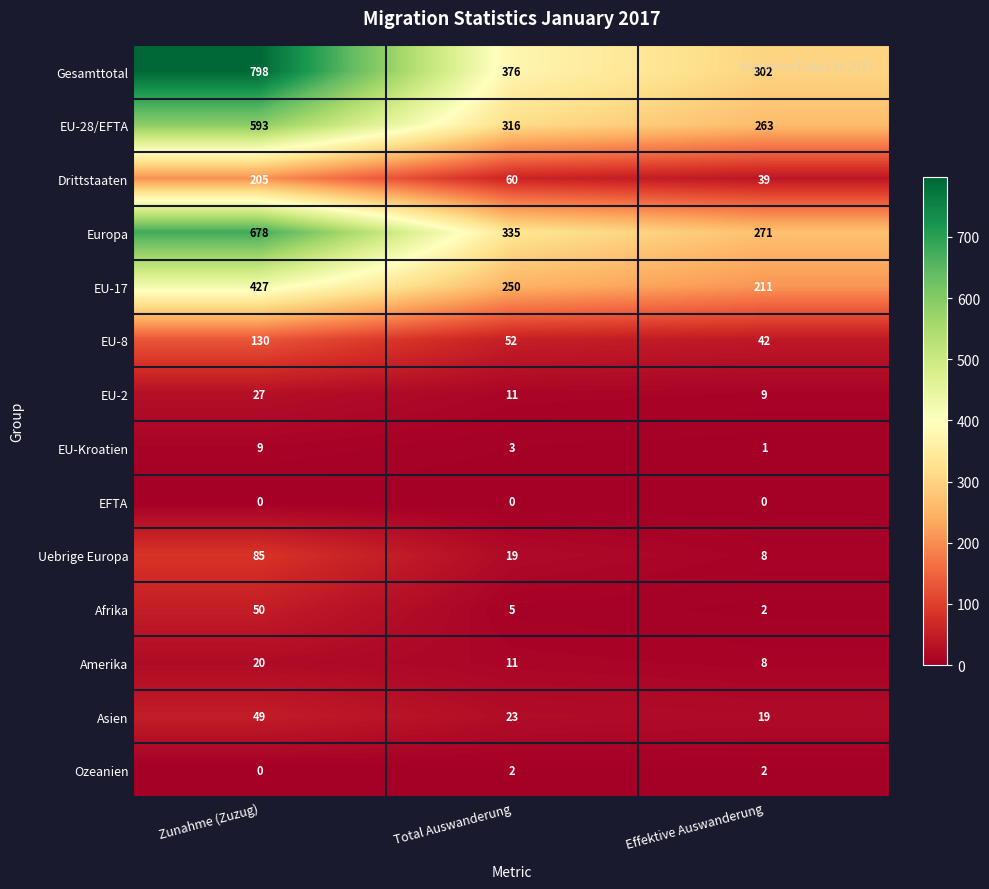

At which category is the sum across all series the highest?

Zunahme (Zuzug)